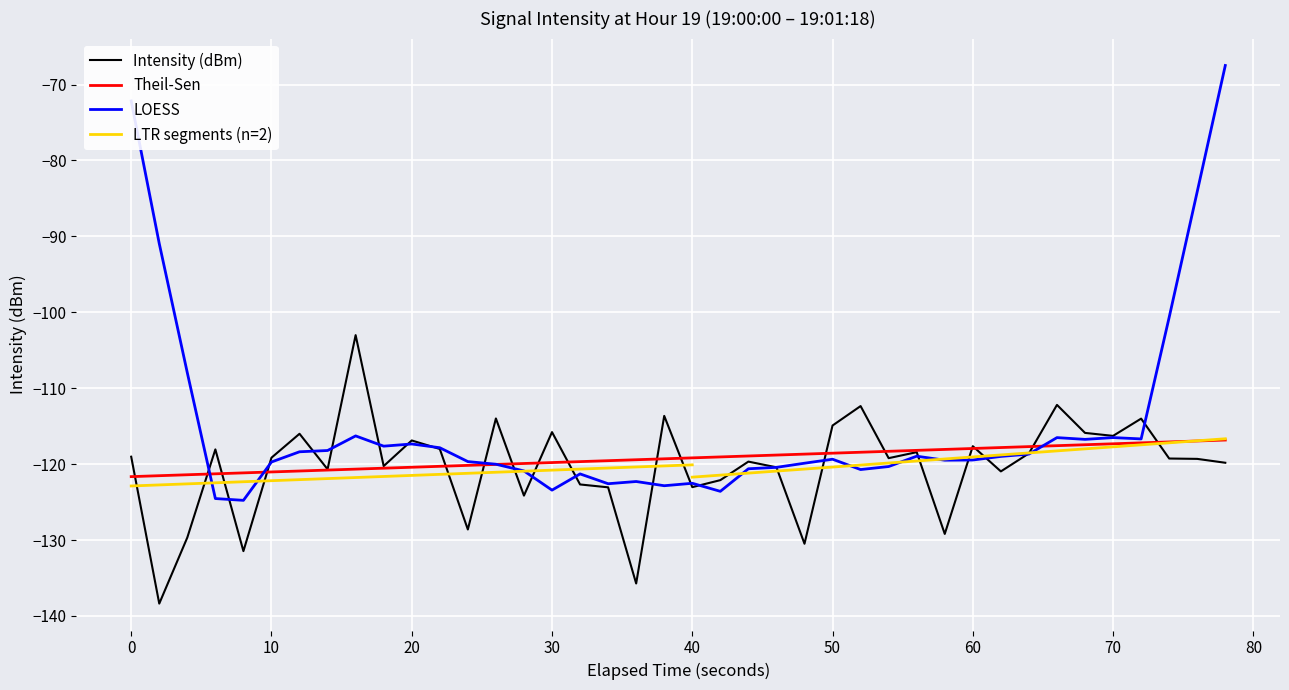

What is the maximum value for LOESS?

-67.5